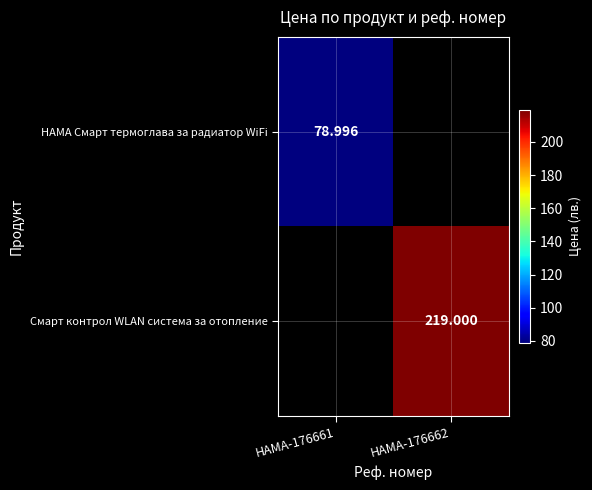

Which category has the highest value across all series?

HAMA-176662